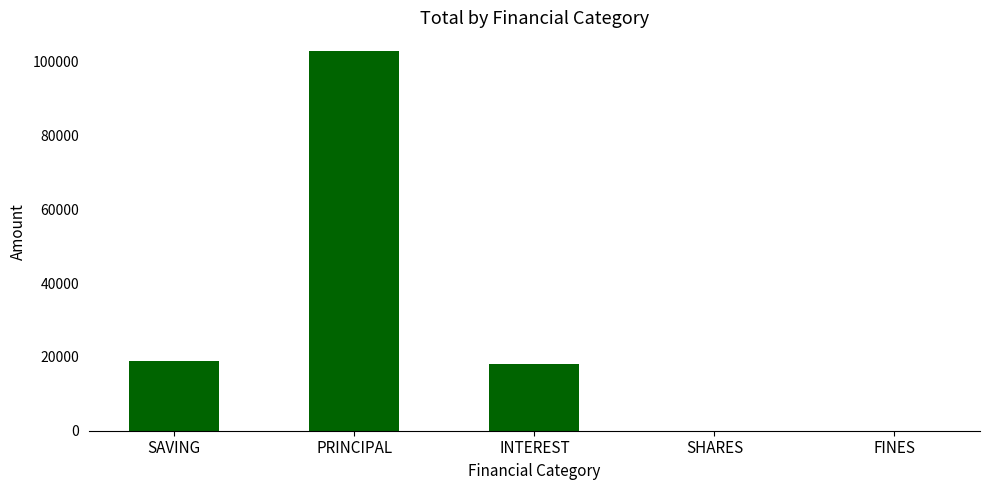

True or false: the data shows 19000 at SAVING.

True